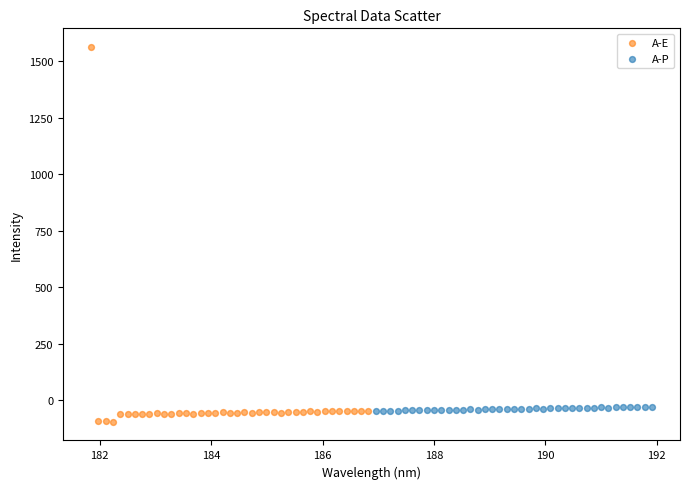

Which series has the largest Y range (max minus min)?

A-E